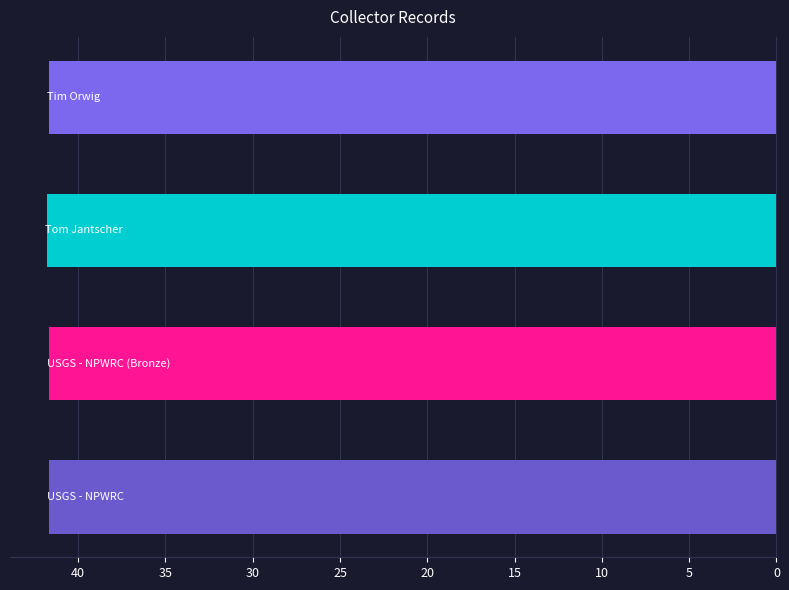

What is the sum of all values?

166.9